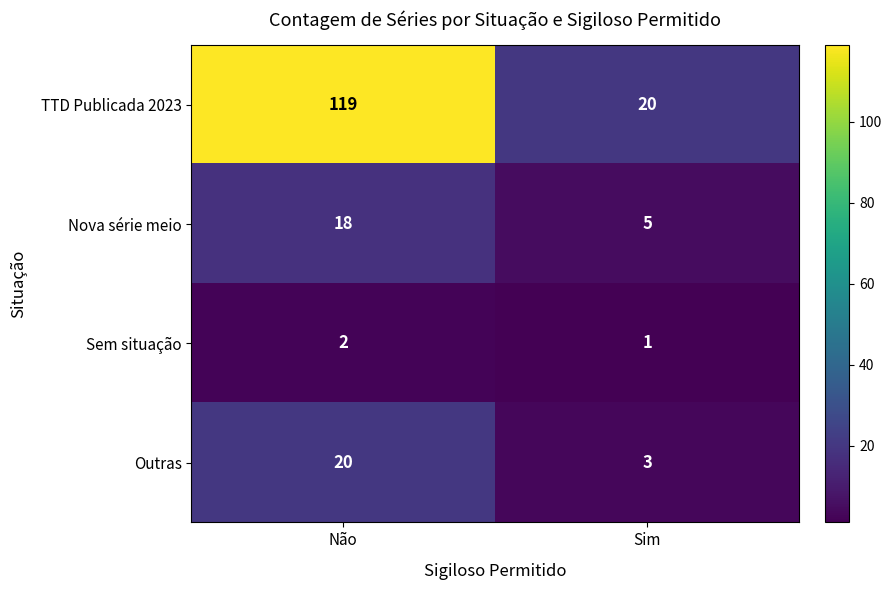

What is the average value of the TTD Publicada 2023 series?

70